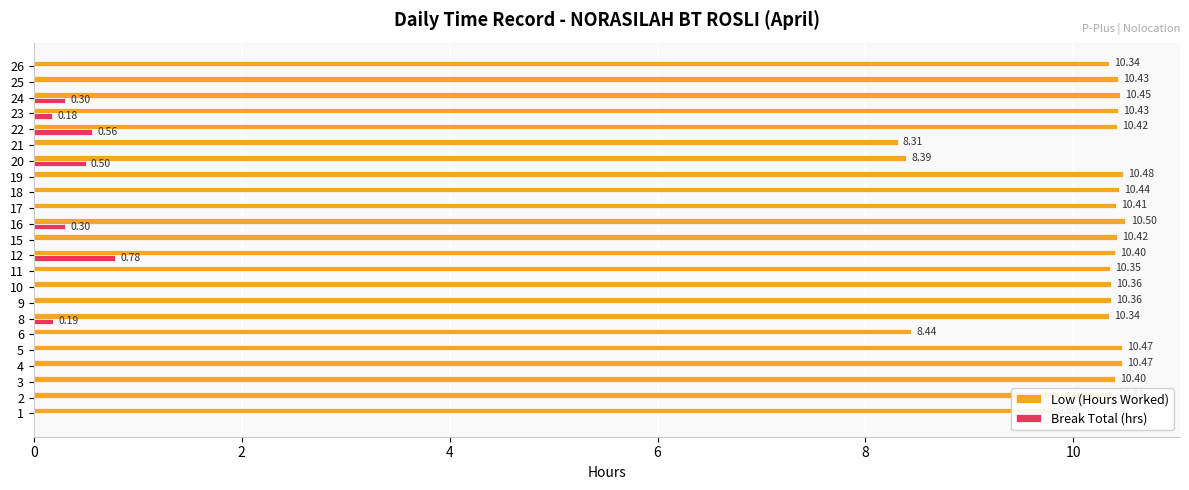

At which category is the sum across all series the highest?

12